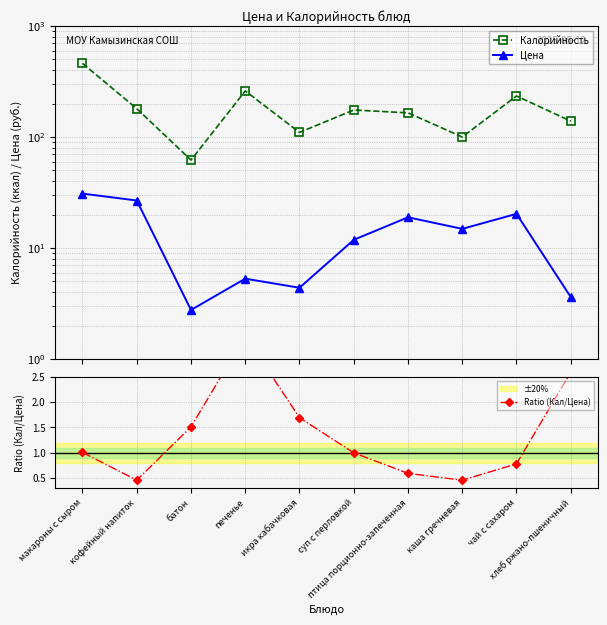

The value of Калорийность at икра кабачковая is 110.0. True or false?

True